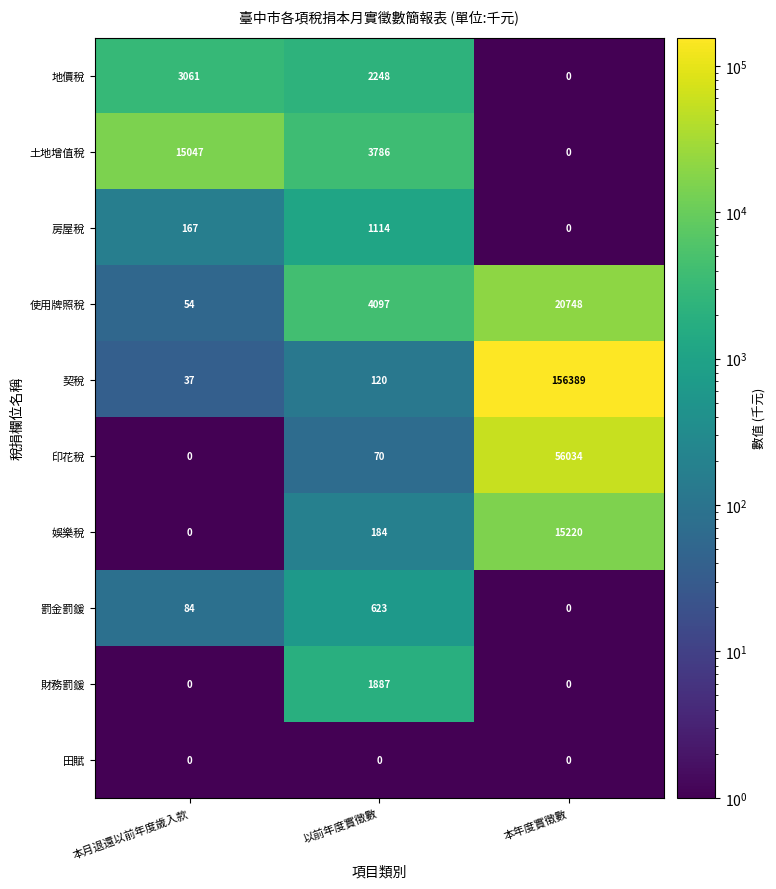

Reading left to right, what are all the values shown in this chart?

地價稅: 本月退還以前年度歲入款=3061	以前年度實徵數=2248	本年度實徵數=0
土地增值稅: 本月退還以前年度歲入款=15047	以前年度實徵數=3786	本年度實徵數=0
房屋稅: 本月退還以前年度歲入款=167	以前年度實徵數=1114	本年度實徵數=0
使用牌照稅: 本月退還以前年度歲入款=54	以前年度實徵數=4097	本年度實徵數=20748
契稅: 本月退還以前年度歲入款=37	以前年度實徵數=120	本年度實徵數=156389
印花稅: 本月退還以前年度歲入款=0	以前年度實徵數=70	本年度實徵數=56034
娛樂稅: 本月退還以前年度歲入款=0	以前年度實徵數=184	本年度實徵數=15220
罰金罰鍰: 本月退還以前年度歲入款=84	以前年度實徵數=623	本年度實徵數=0
財務罰鍰: 本月退還以前年度歲入款=0	以前年度實徵數=1887	本年度實徵數=0
田賦: 本月退還以前年度歲入款=0	以前年度實徵數=0	本年度實徵數=0